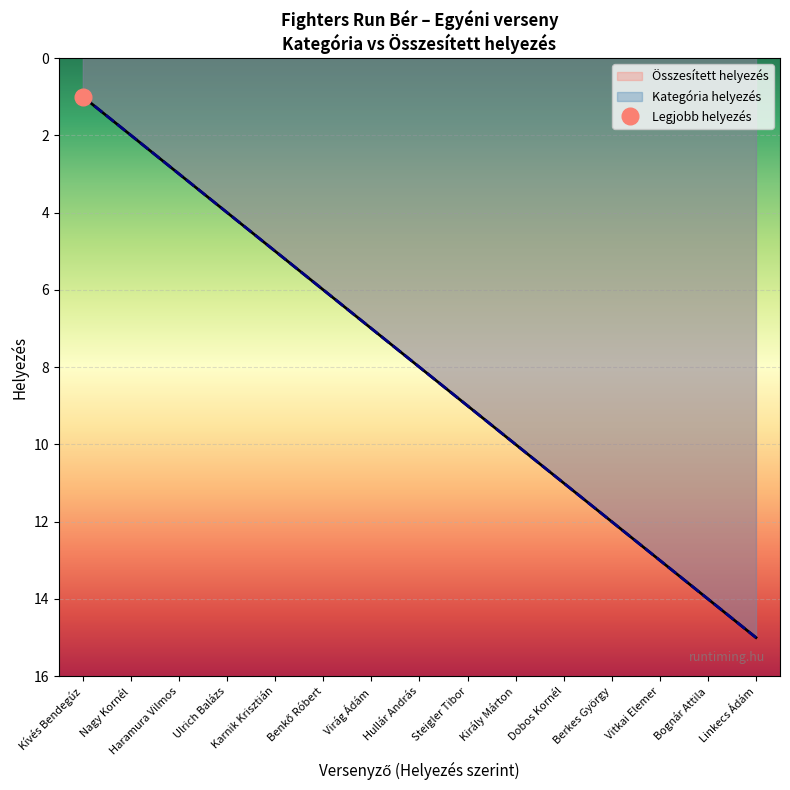

Is the value of Kategória helyezés at Linkecs Ádám greater than the value of Összesített helyezés at Király Márton?

Yes